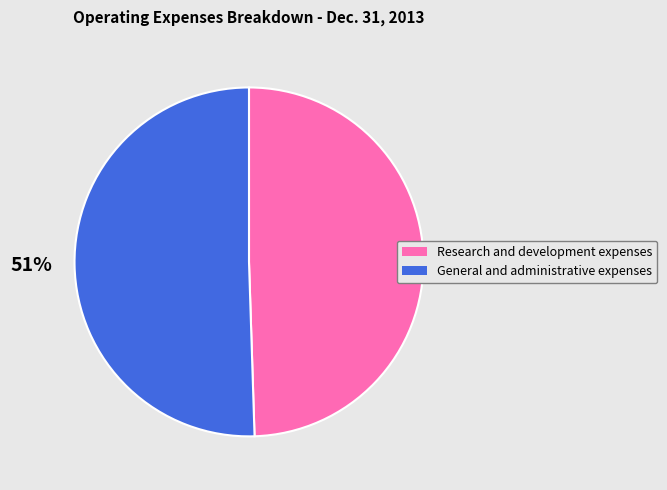

Which has a higher value, General and administrative expenses or Research and development expenses?

General and administrative expenses